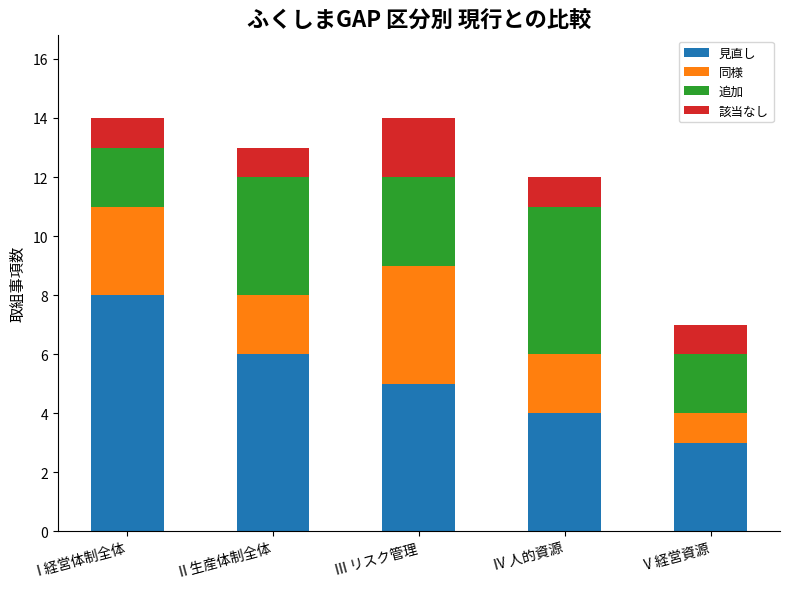

What is the difference between the maximum and second lowest values in the 見直し series?

4